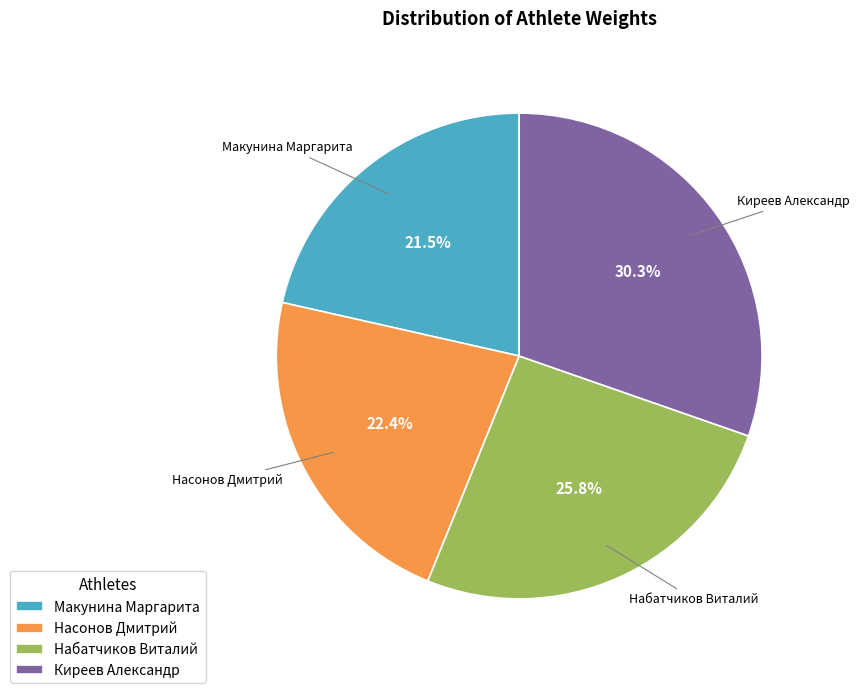

Is Макунина Маргарита the majority of the pie?

No